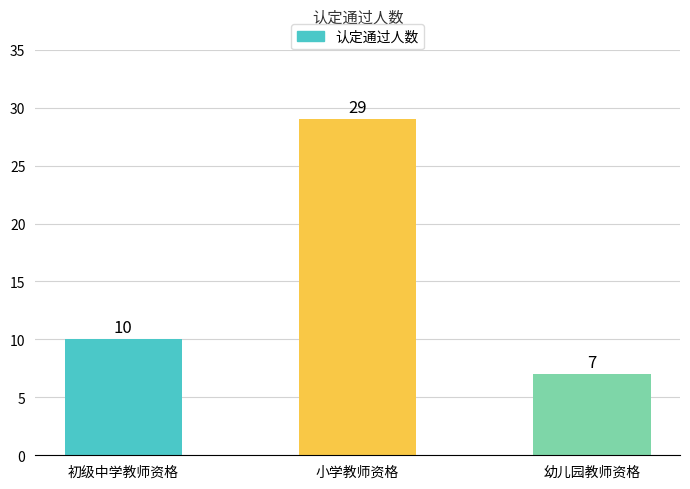

What position from the left is 小学教师资格?

2